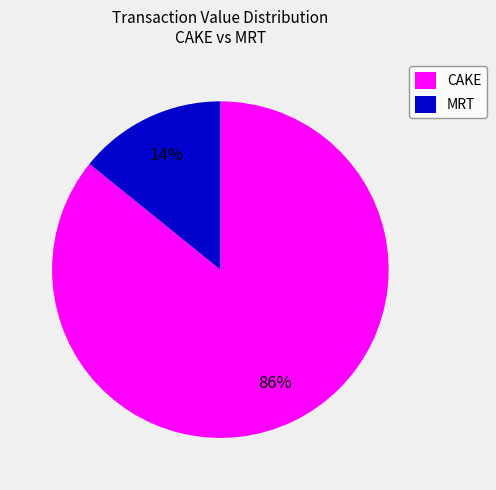

To the nearest percent, what percentage of the pie is CAKE?

86%